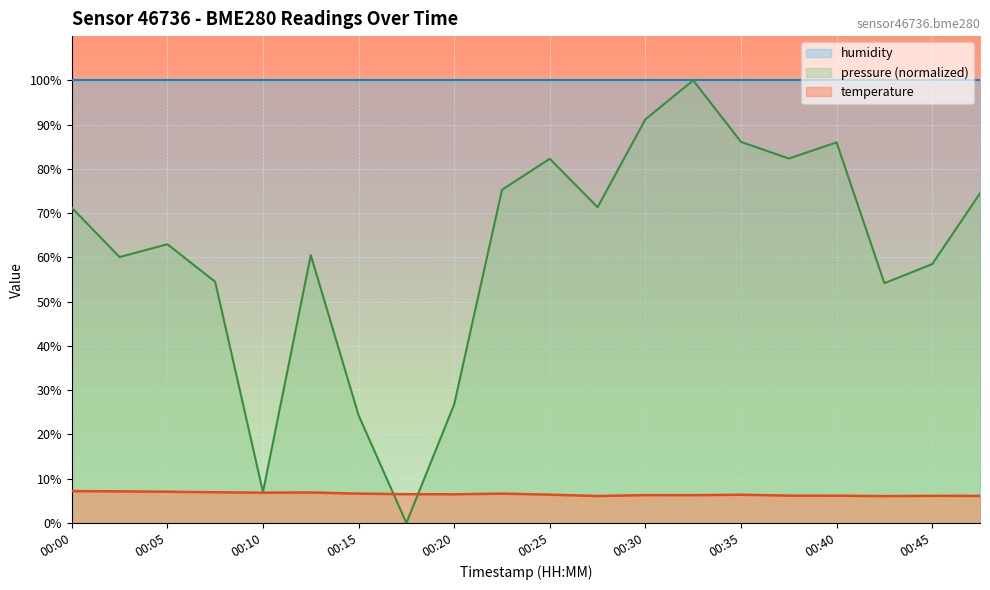

What is the difference between the maximum and minimum values in the pressure_scaled series?

100.0